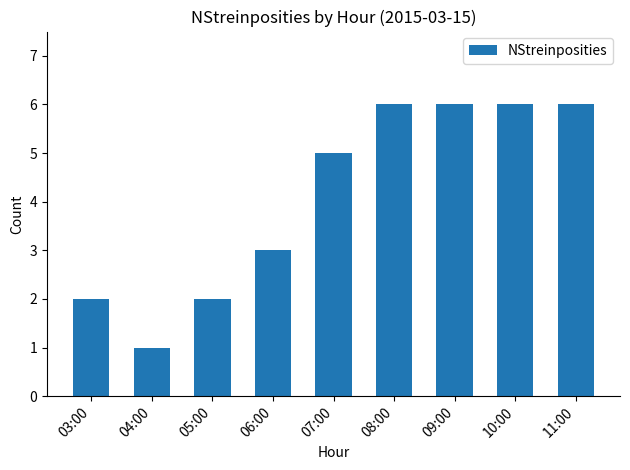

What is the label of the 5th bar from the left?

07:00